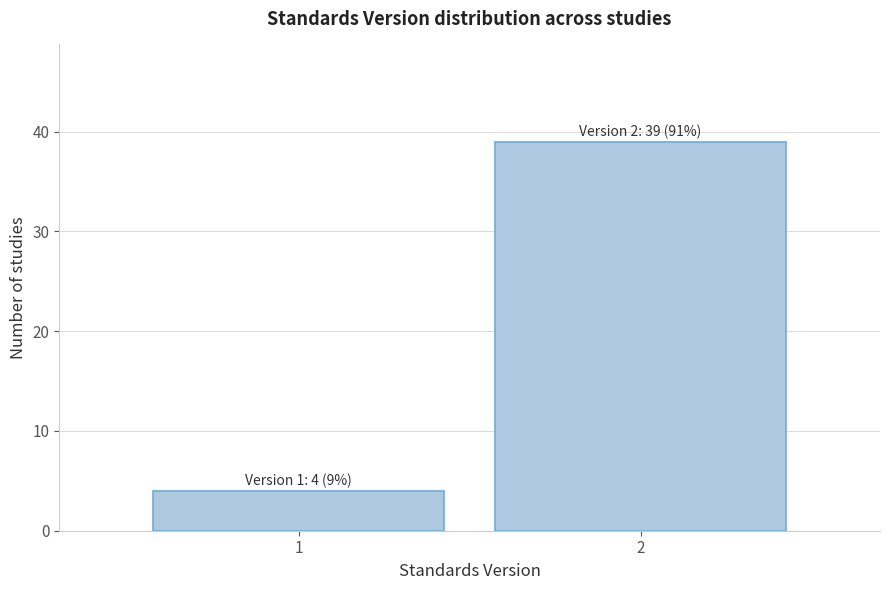

Reading right to left, transcribe all the data shown in this chart.

2=39	1=4